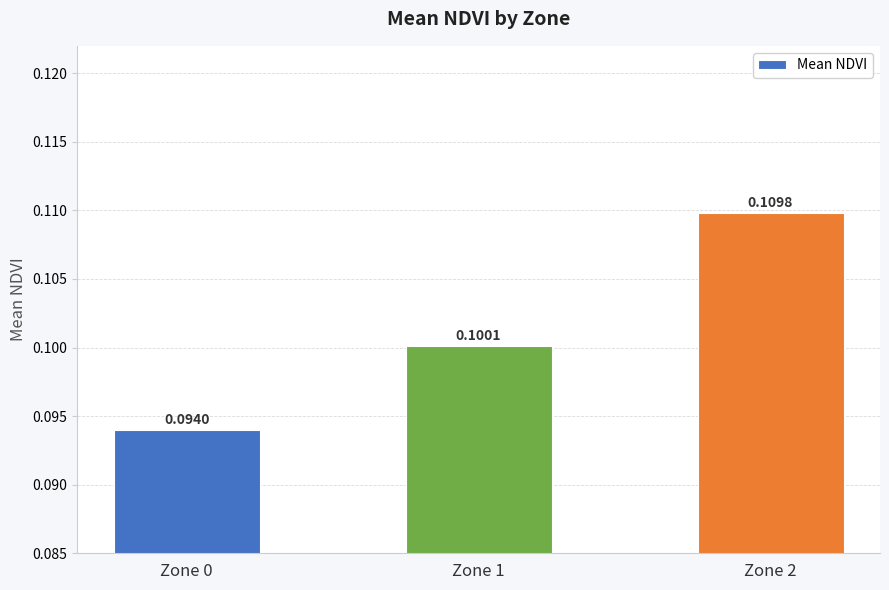

How many data points does each series have?

3